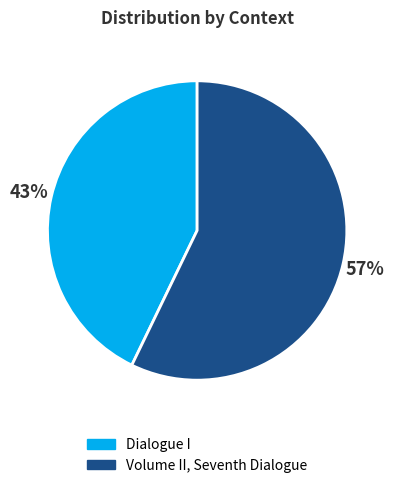

To the nearest percent, what percentage of the pie is Dialogue I?

43%